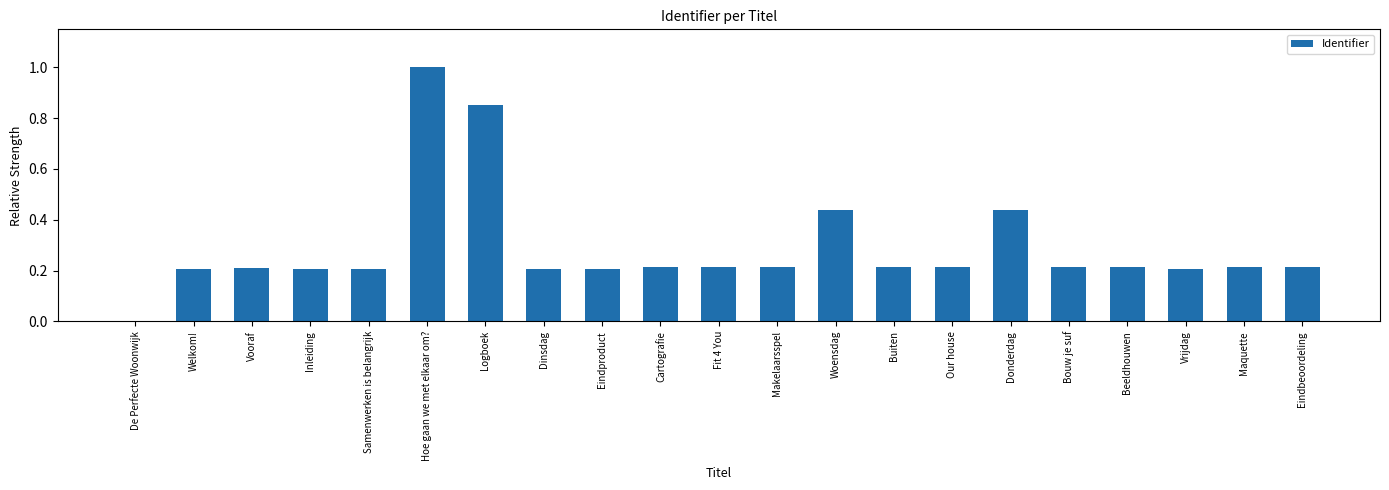

The chart shows a value of 0.1 at Dinsdag. True or false?

False